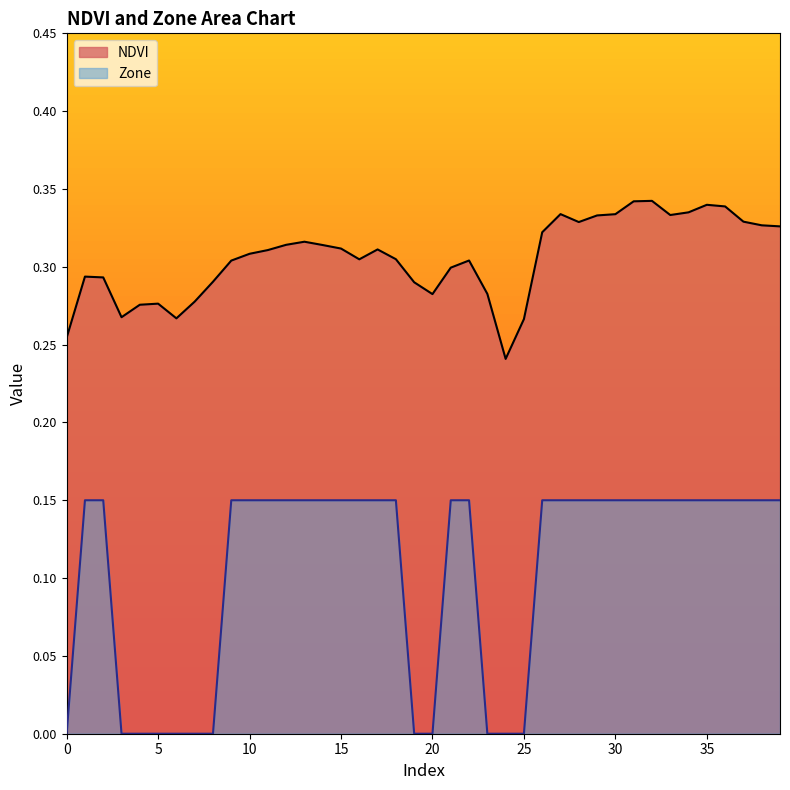

Does the chart have visible grid lines?

No